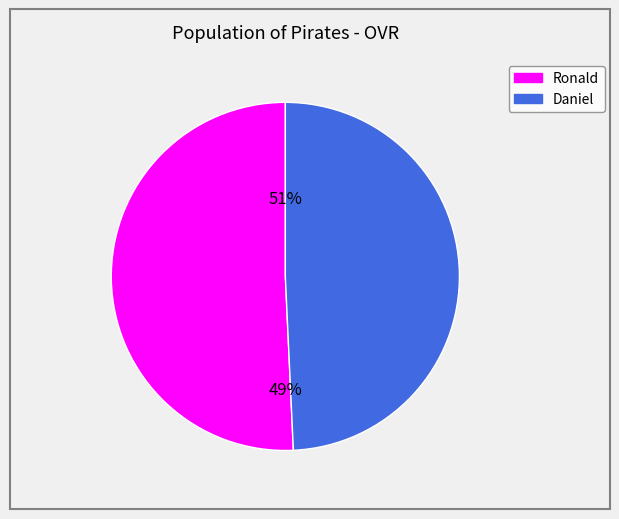

Is there any slice that represents more than half of the pie?

Yes